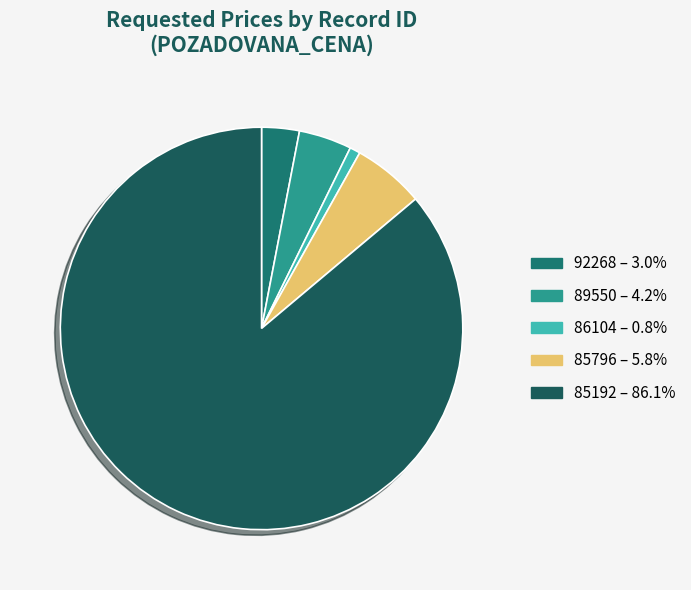

Does any single category account for the majority?

Yes